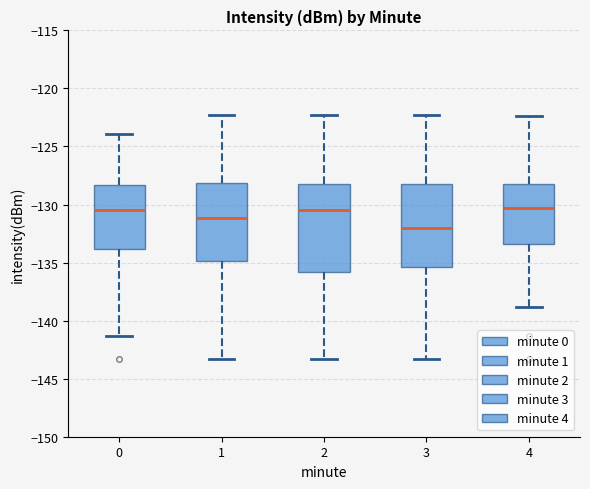

Reading left to right, transcribe this box plot: for each box, give where its median line is, the range the box spans, and where its two whiskers end, as read against the y-axis. The values are not printed on the chart, so give them approximately, as read against the axis.

0: median -130.5, box -134.0 to -128.5, whiskers -141.5 to -124.0
1: median -131.0, box -135.0 to -128.0, whiskers -143.5 to -122.5
2: median -130.5, box -136.0 to -128.0, whiskers -143.5 to -122.5
3: median -132.0, box -135.5 to -128.5, whiskers -143.5 to -122.5
4: median -130.5, box -133.5 to -128.0, whiskers -139.0 to -122.5